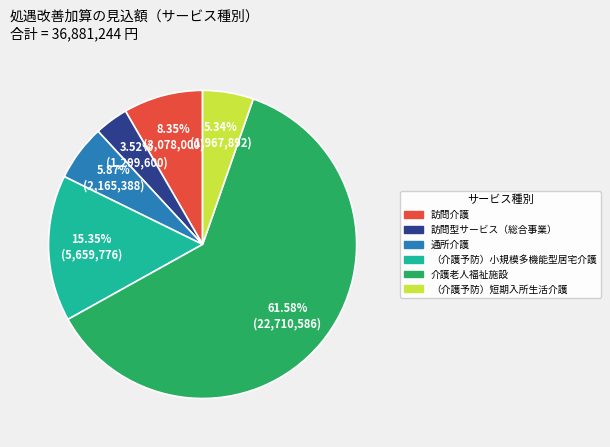

Which slice is the smallest?

訪問型サービス（総合事業）